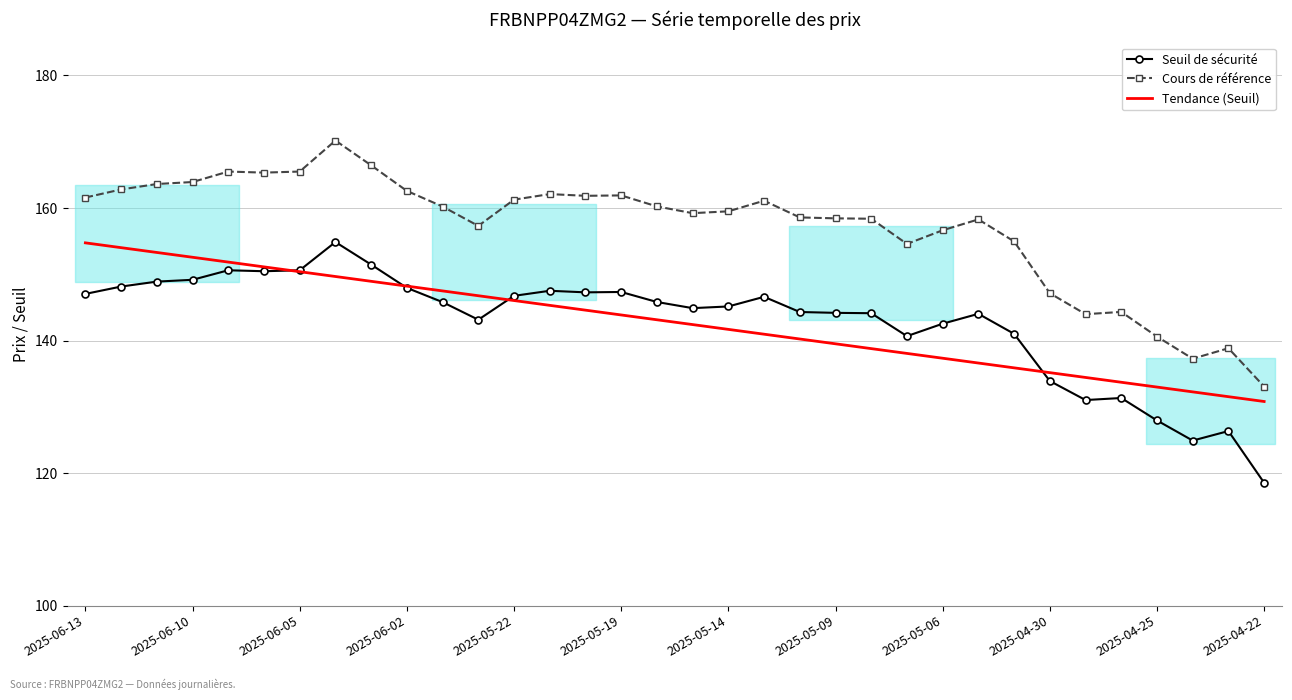

True or false: Seuil de sécurité and Cours de référence cross at least once.

False